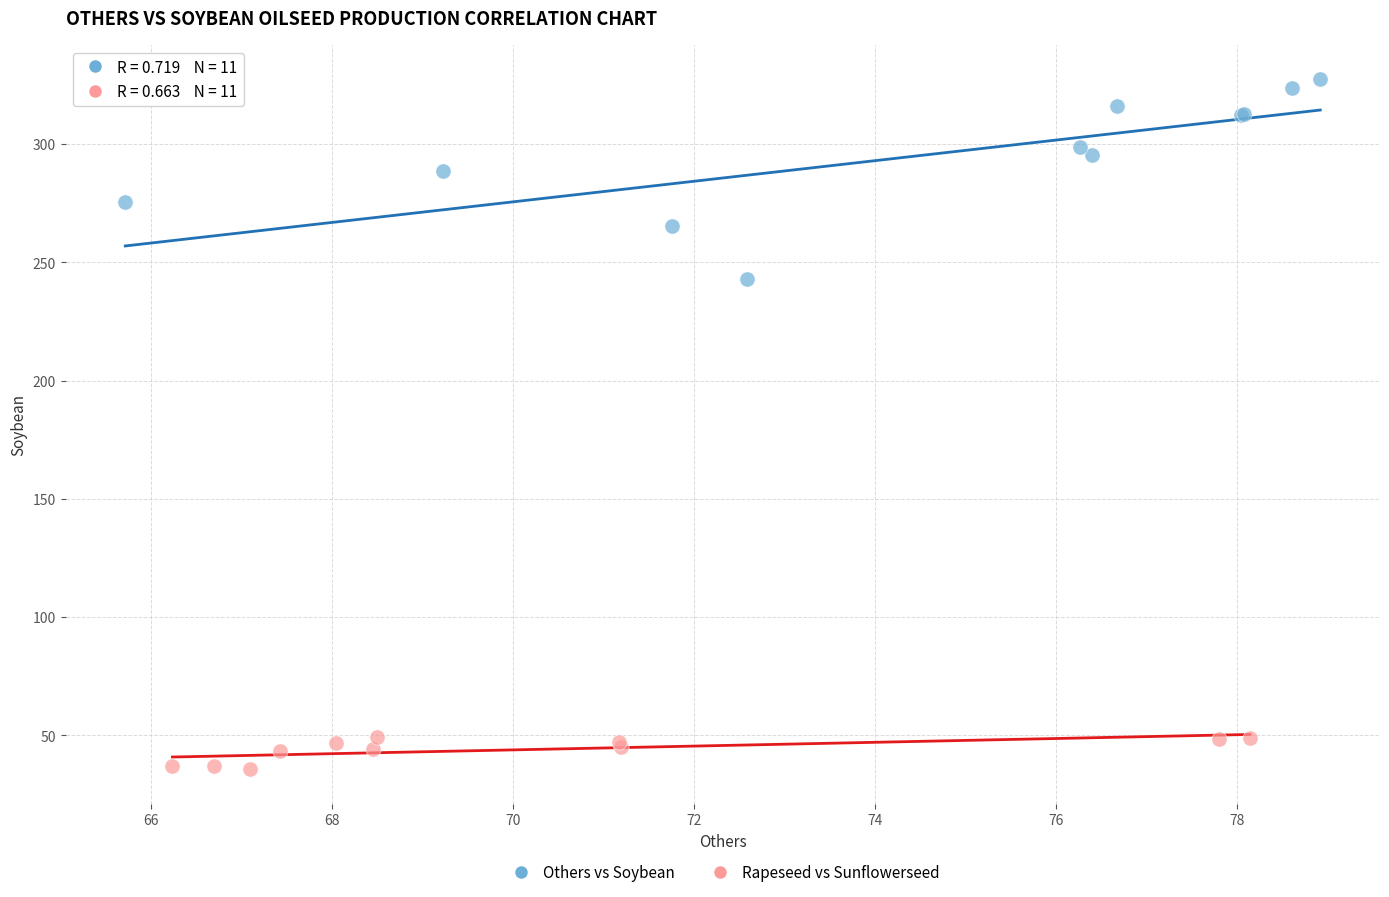

Which series reaches the minimum Y coordinate?

Rapeseed vs Sunflowerseed